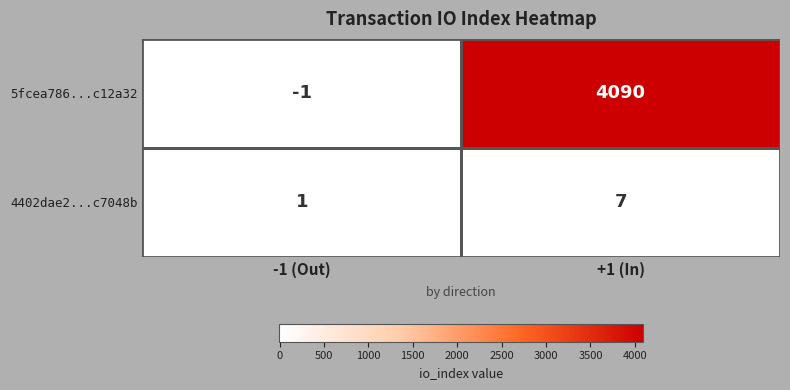

Which series has the largest total across all categories?

5fcea786...c12a32